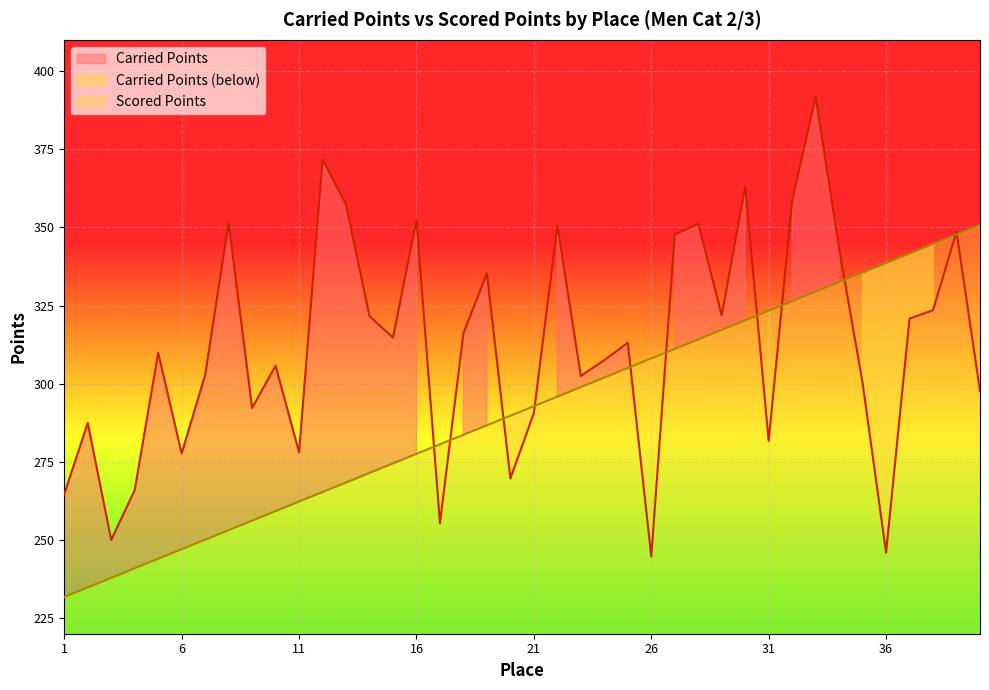

Reading left to right, what are all the values shown in this chart?

Carried Points: 1=264.6	2=287.4	3=250.0	4=266.0	5=309.9	6=277.7	7=302.7	8=351.5	9=292.2	10=305.7	11=278.0	12=371.8	13=357.3	14=321.6	15=314.7	16=352.4	17=255.3	18=316.1	19=335.3	20=269.6	21=290.6	22=350.7	23=302.5	24=307.5	25=313.1	26=244.7	27=347.7	28=351.2	29=321.9	30=363.0	31=281.7	32=358.5	33=391.8	34=343.3	35=300.2	36=245.9	37=320.8	38=323.5	39=348.6	40=297.6
Scored Points: 1=231.8	2=234.8	3=237.9	4=240.9	5=244.0	6=247.0	7=250.1	8=253.1	9=256.2	10=259.2	11=262.3	12=265.3	13=268.4	14=271.4	15=274.5	16=277.6	17=280.6	18=283.6	19=286.7	20=289.8	21=292.8	22=295.9	23=298.9	24=302.0	25=305.0	26=308.1	27=311.1	28=314.2	29=317.2	30=320.3	31=323.3	32=326.4	33=329.4	34=332.5	35=335.5	36=338.6	37=341.6	38=344.7	39=347.7	40=350.8